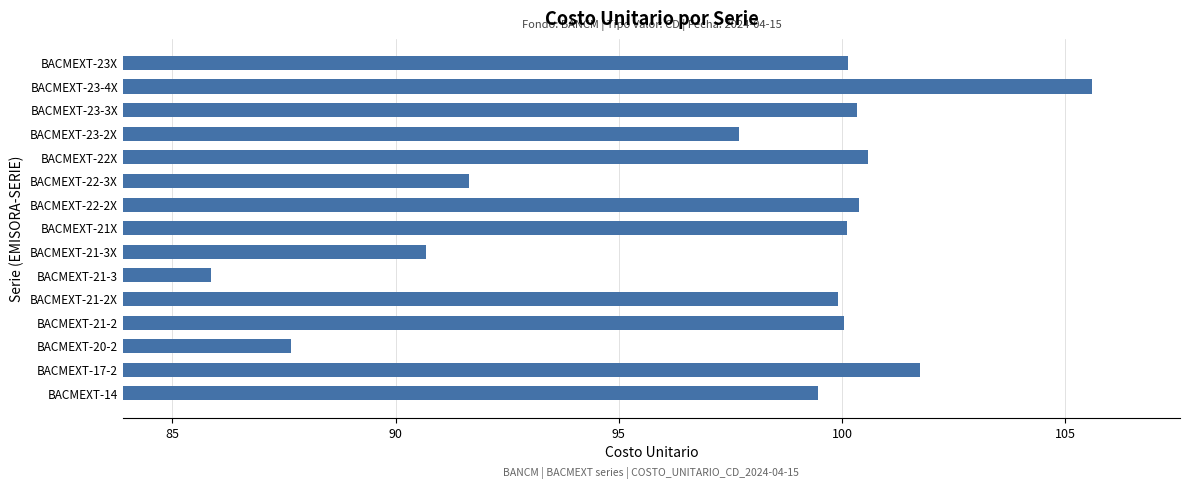

Count the number of categories in the chart.

15